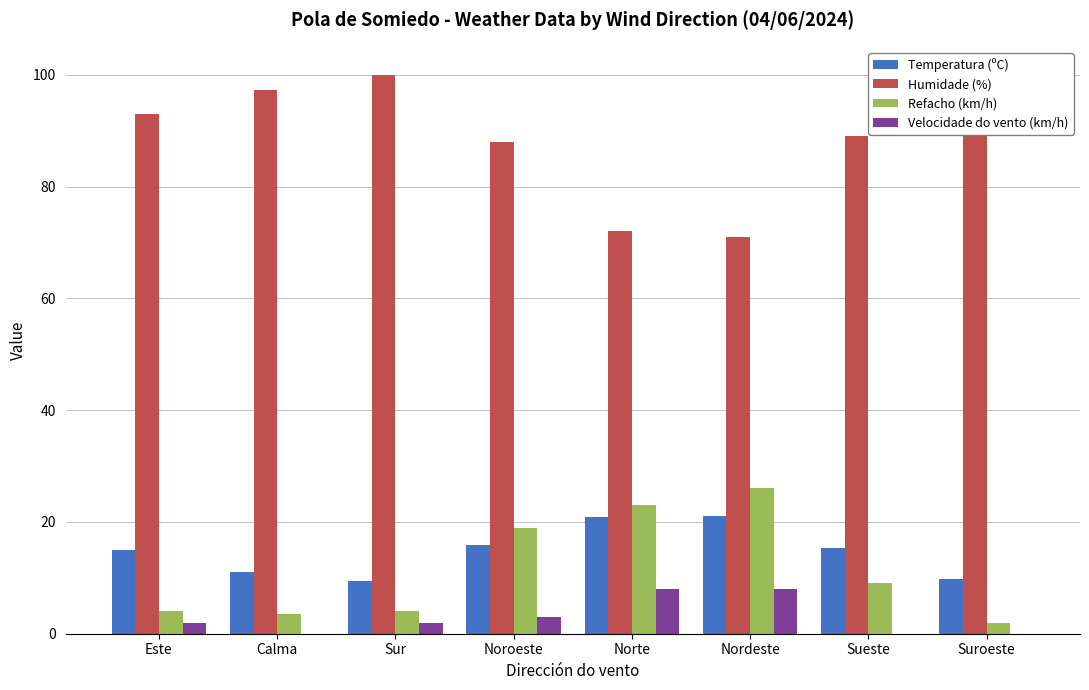

Is it true that Humidade (%) equals 89.0 at Sueste?

True